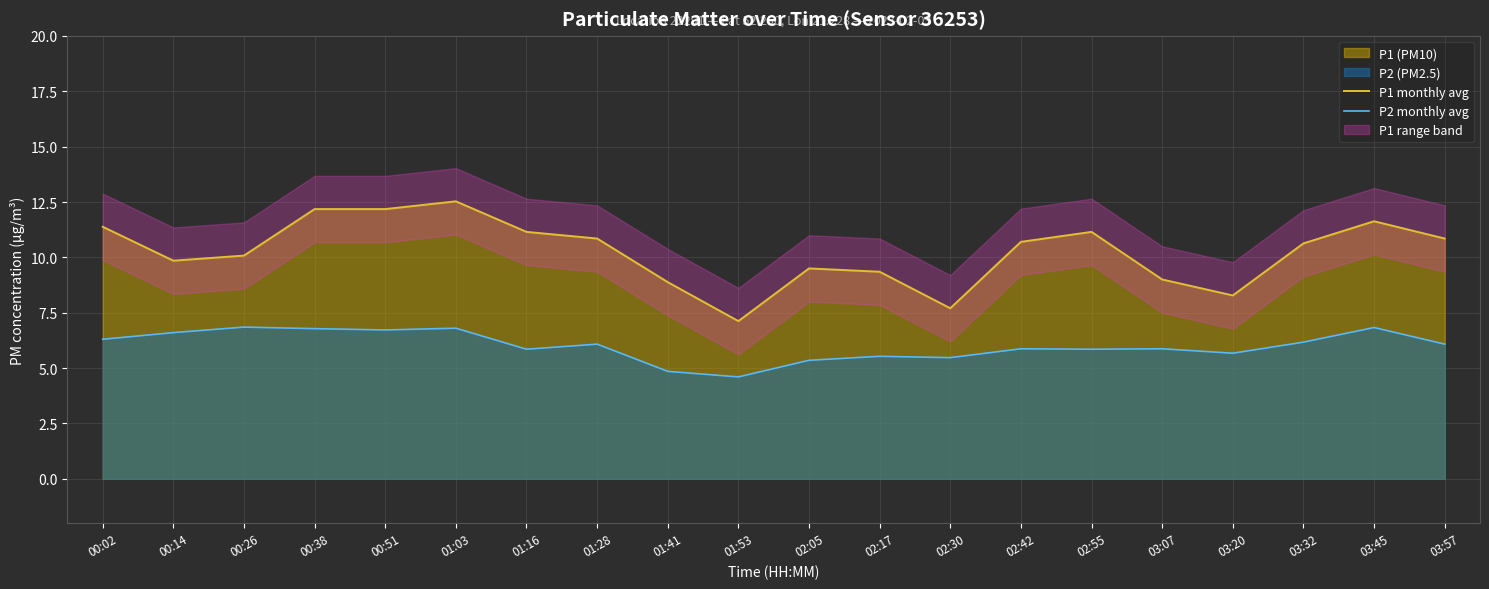

How many interior local valleys does the P1 monthly avg series have?

4